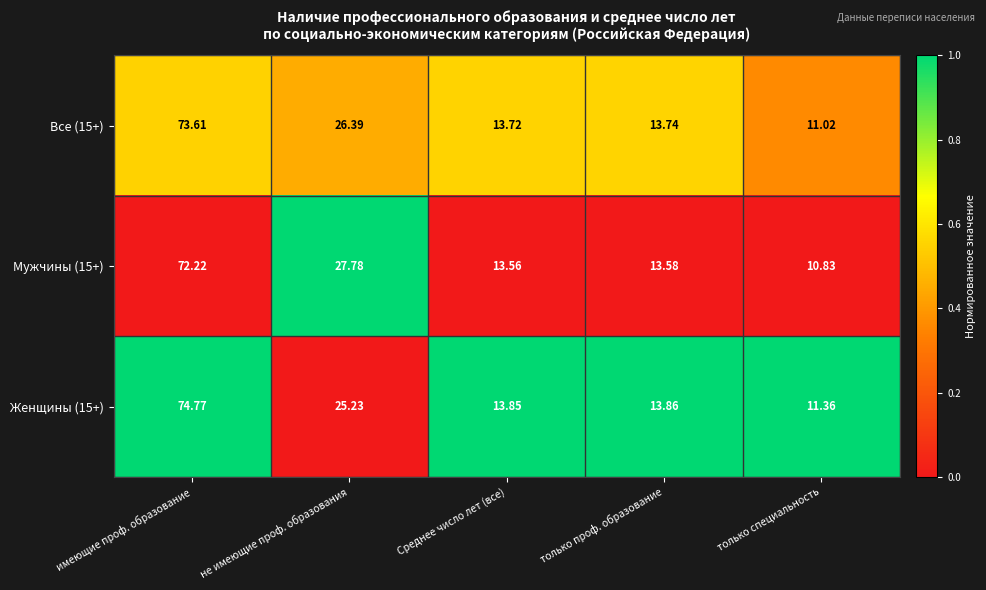

Which series has the largest total across all categories?

Женщины (15+)